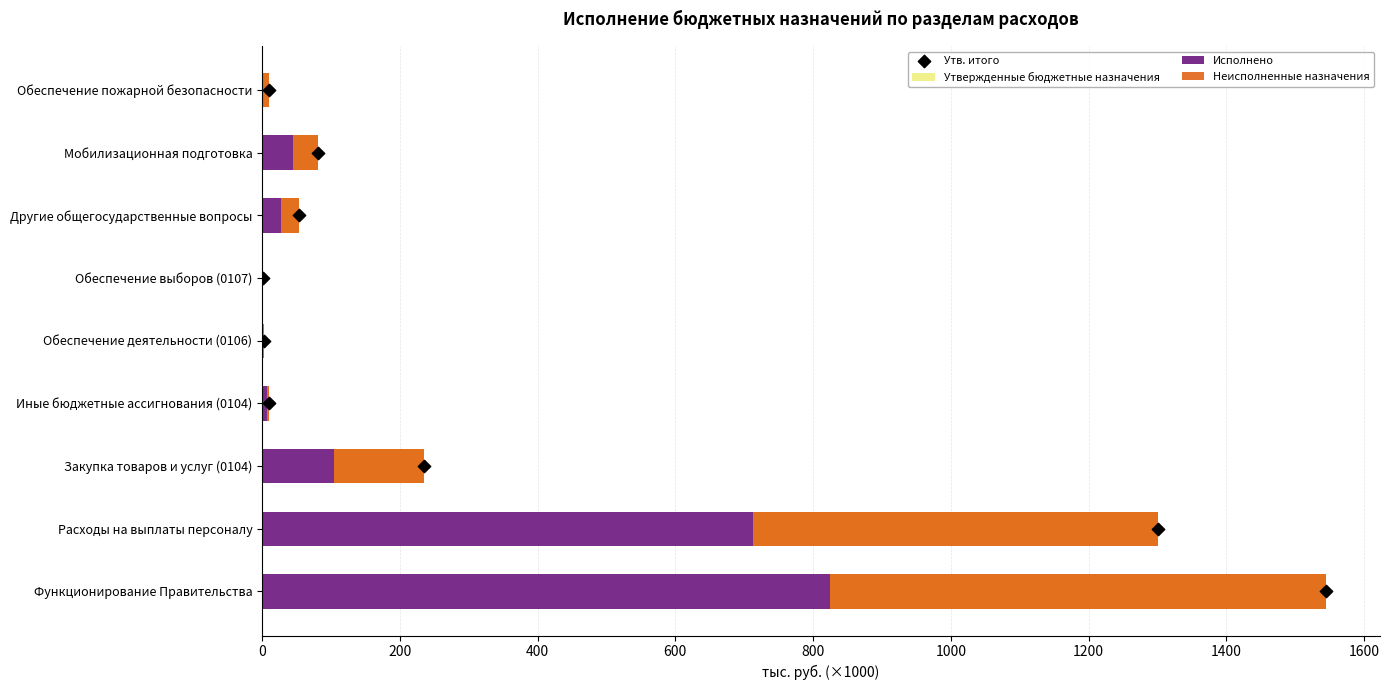

Which series has the largest Y range (max minus min)?

Утвержденные бюджетные назначения